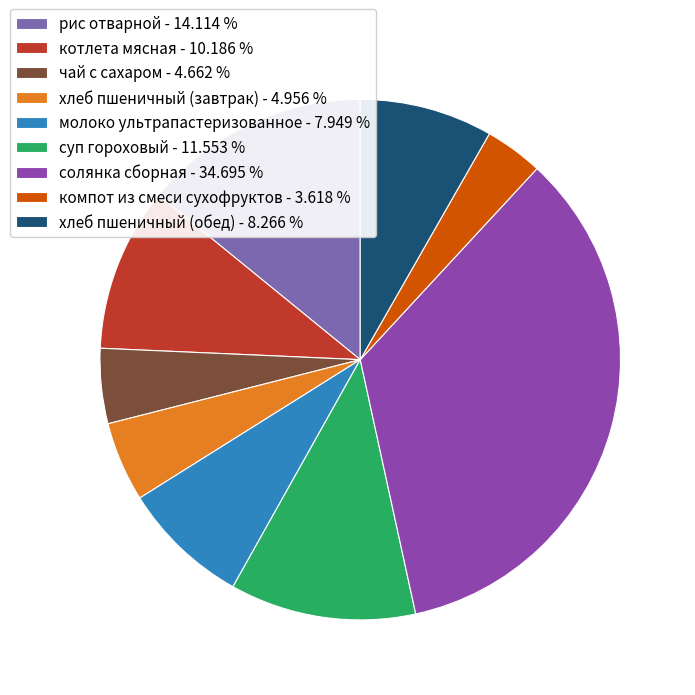

Is солянка сборная the majority of the pie?

No